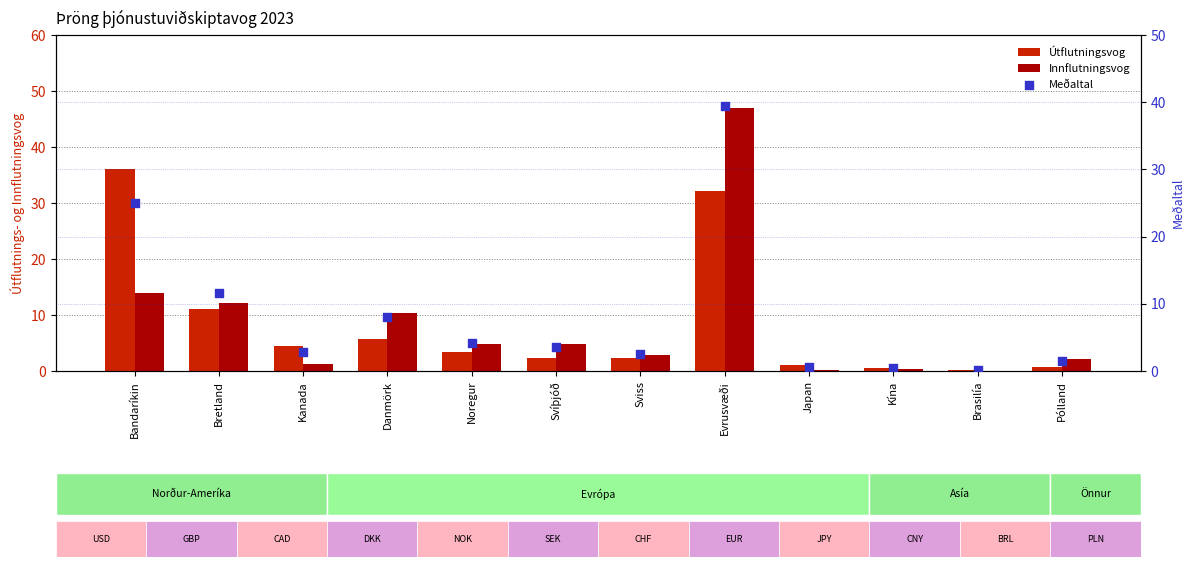

At which category is the sum across all series the highest?

Evrusvæði